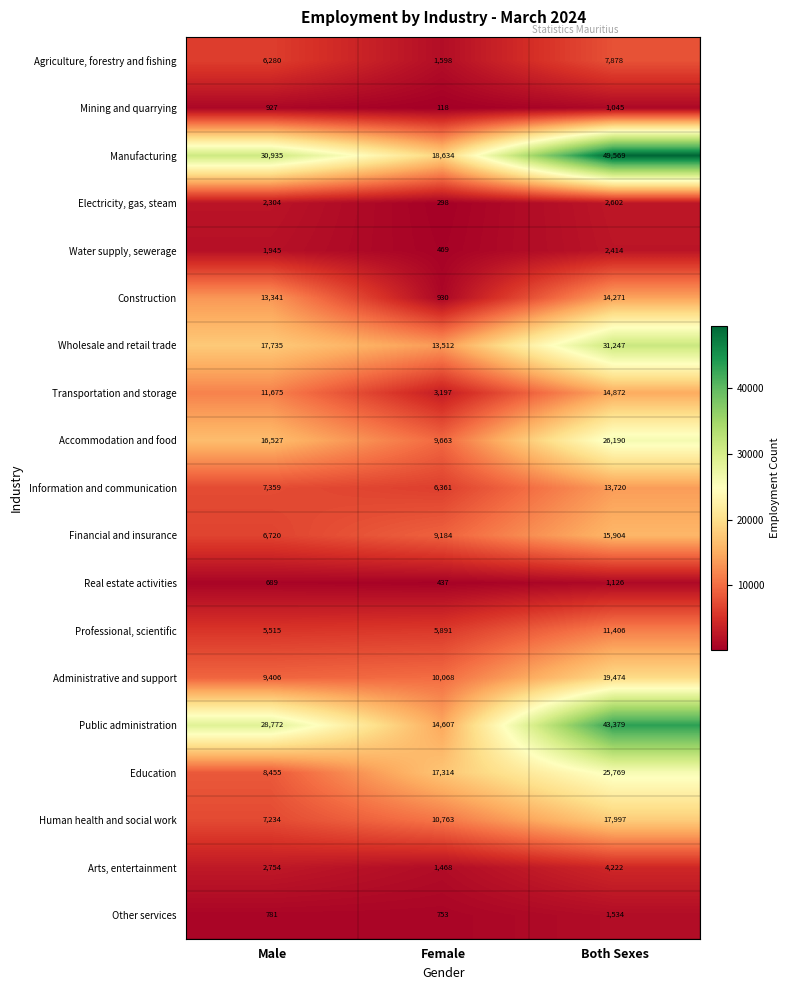

What is the sum of all Water supply, sewerage values?

4828